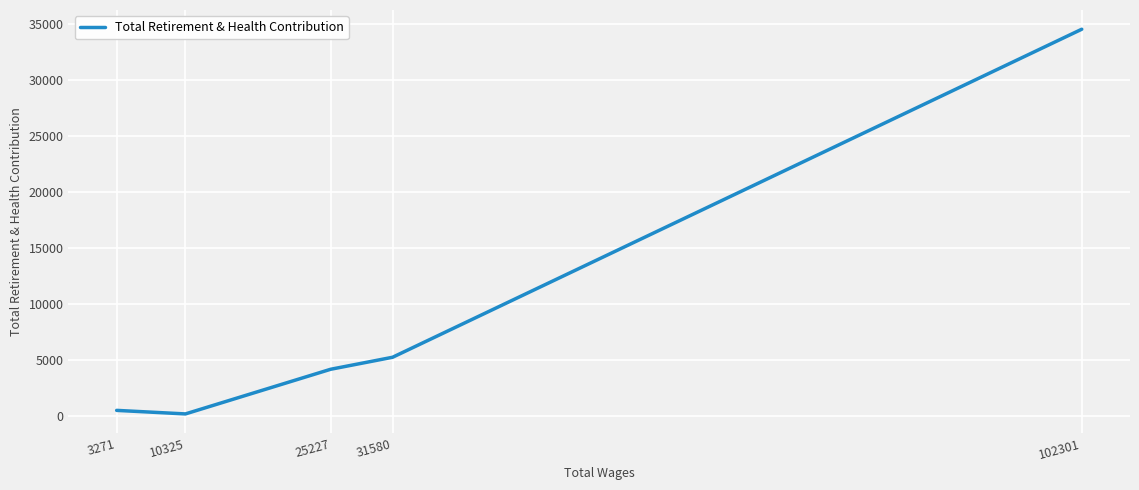

Reading right to left, what are all the values shown in this chart?

34534	5271	4200	217	533